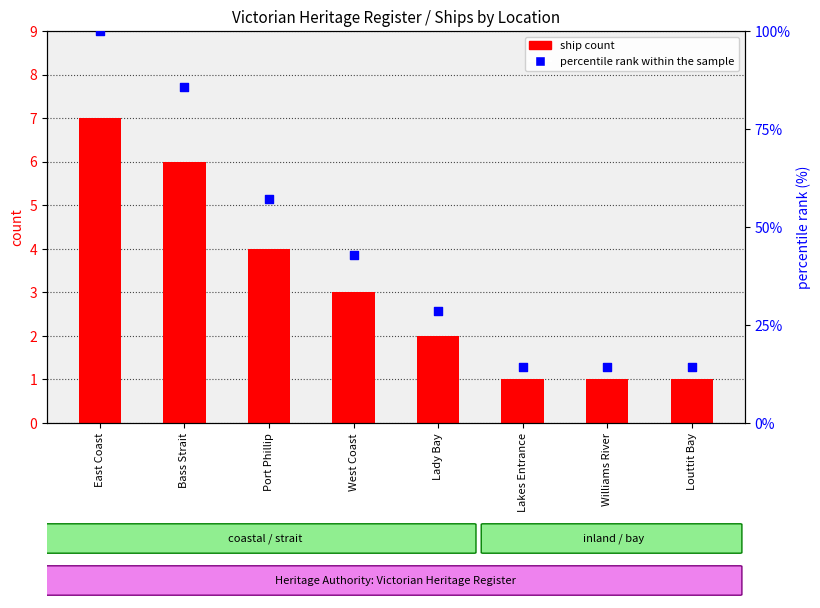

Is the value of ship count at Lakes Entrance greater than the value of percentile rank within the sample at Lakes Entrance?

No